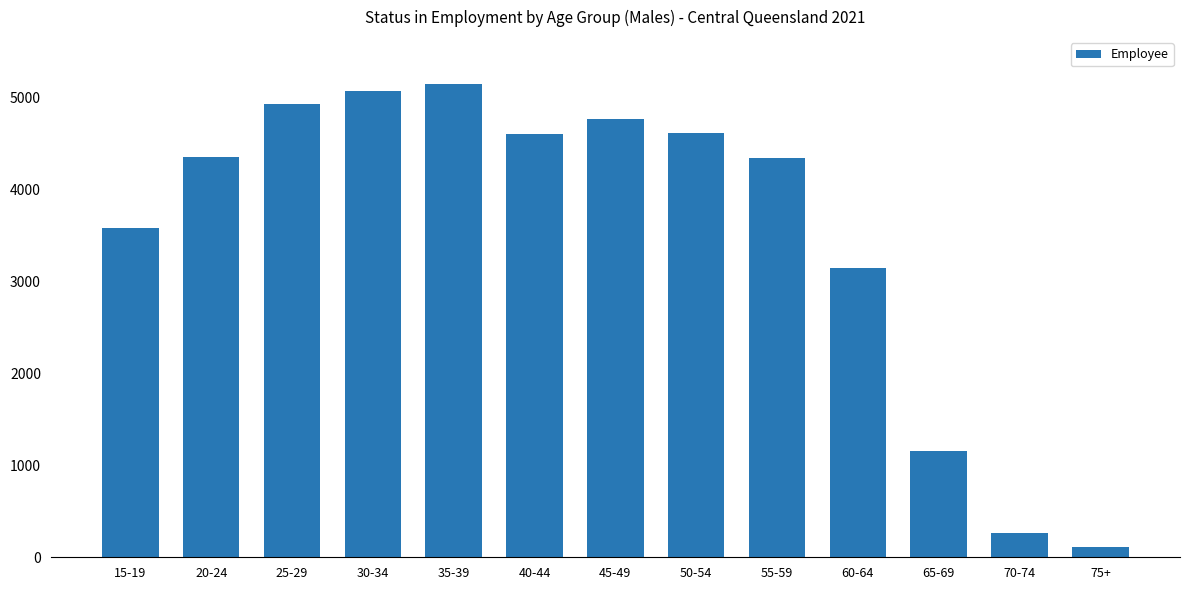

Does the chart contain any negative values?

No